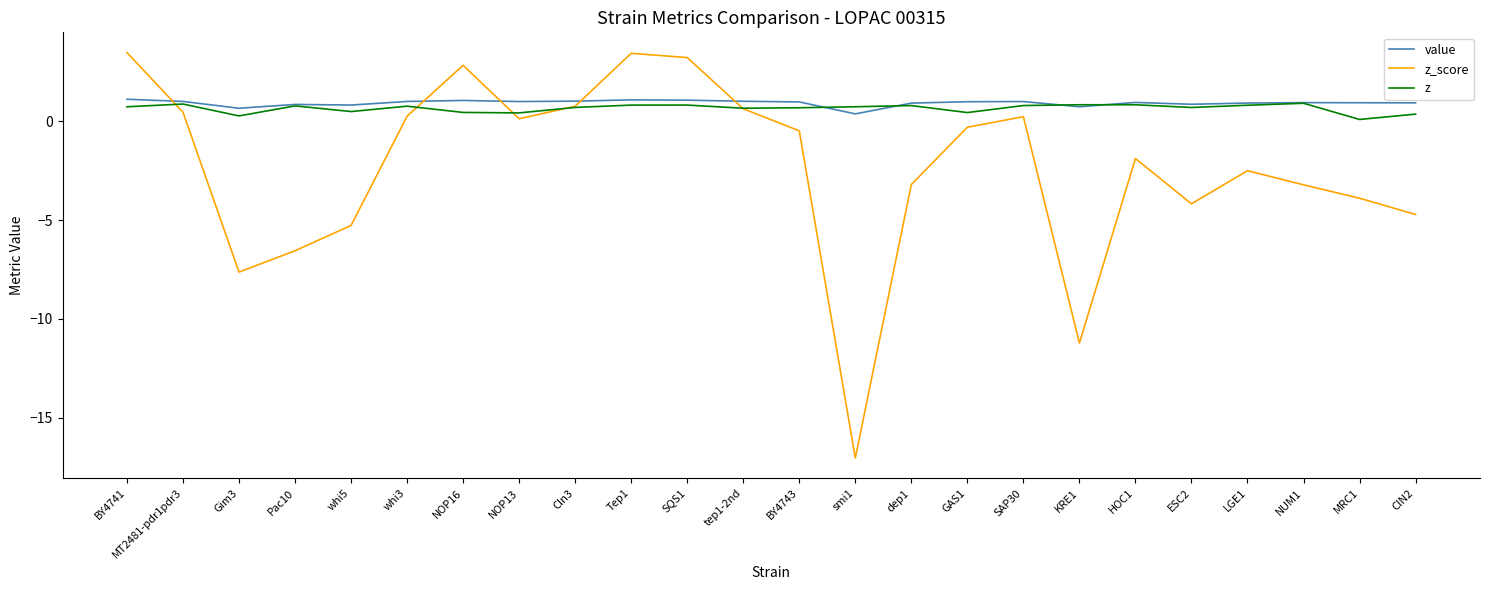

True or false: z_score has a value of -5.5 at NUM1.

False